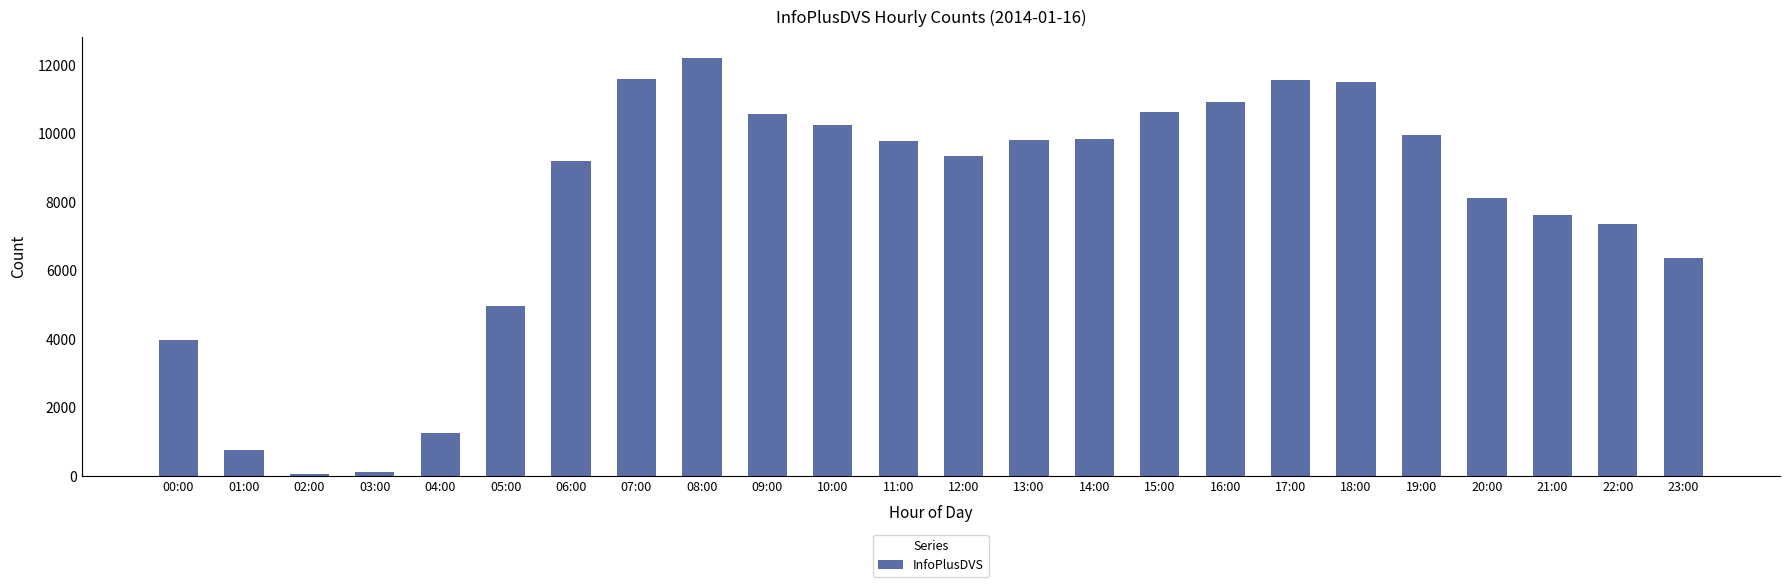

Between 18:00 and 09:00, which is larger?

18:00